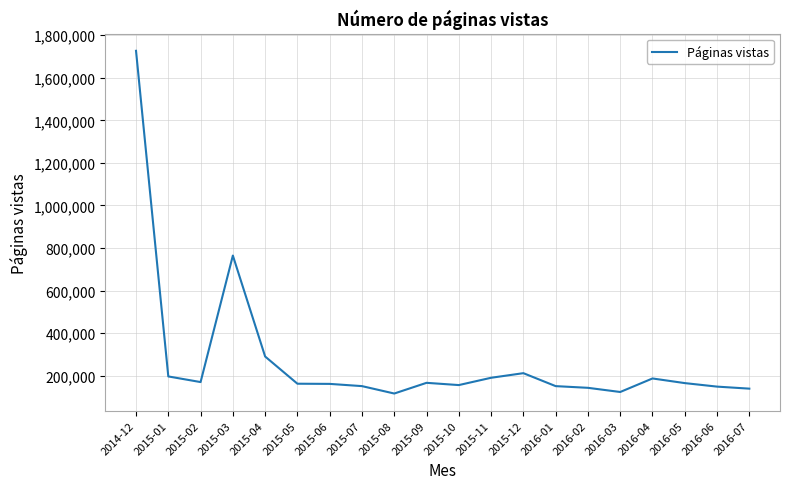

True or false: the data shows 214584 at 2016-02.

False